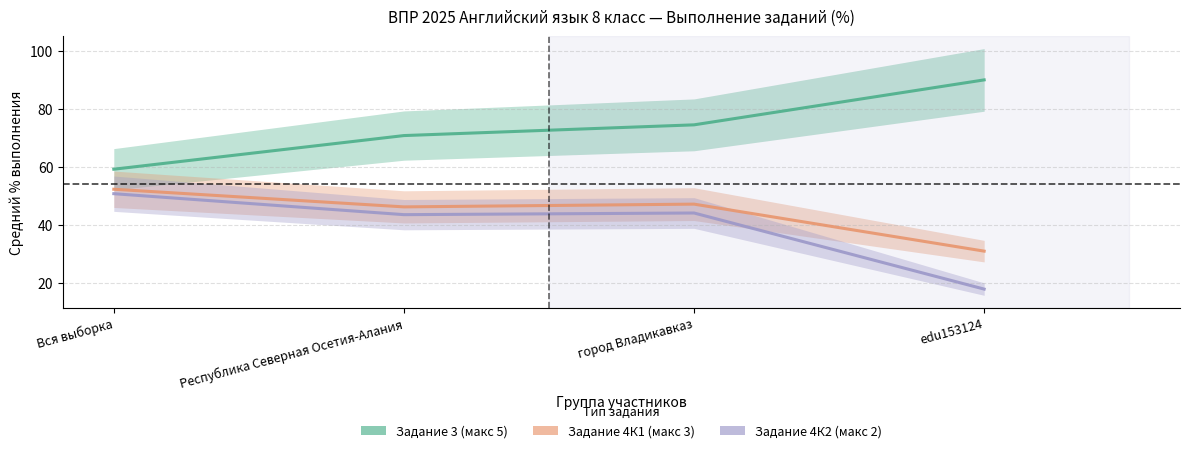

At which category is the sum across all series the highest?

город Владикавказ